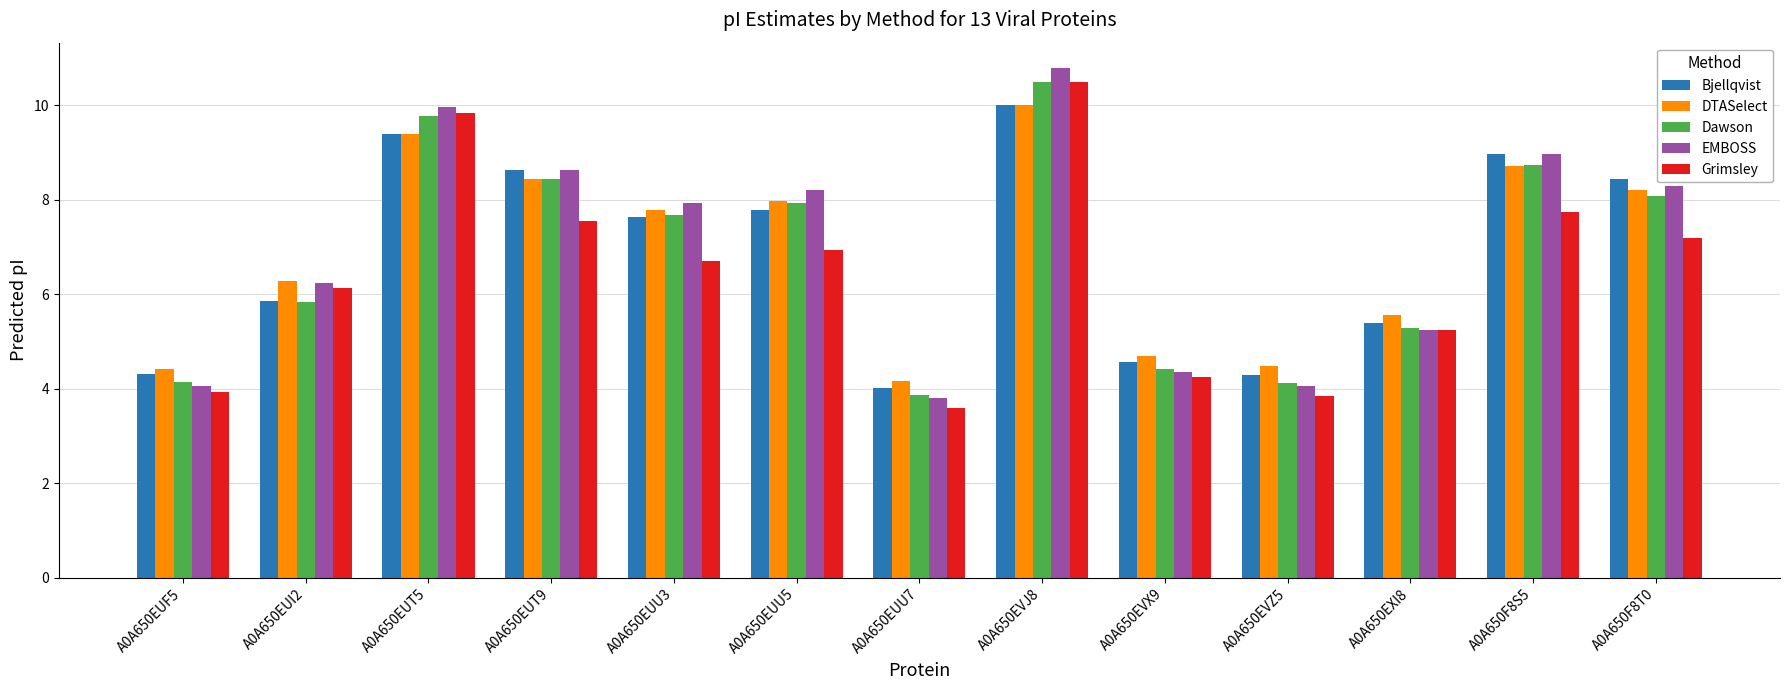

Which label corresponds to the largest value in the chart?

A0A650EVJ8